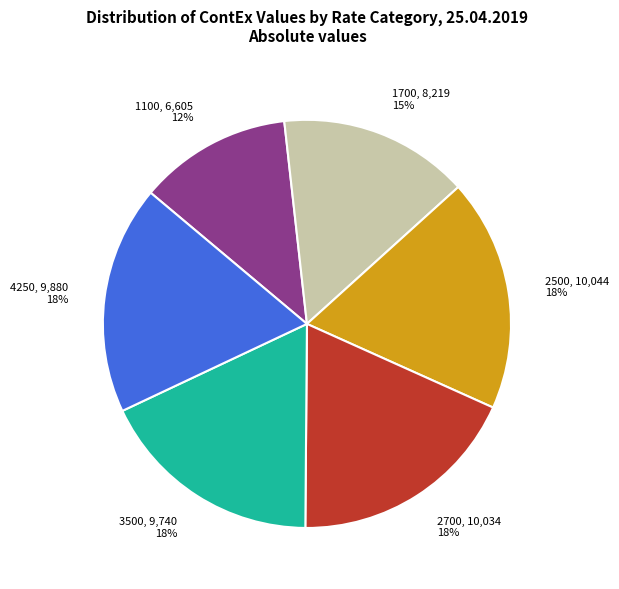

To the nearest percent, what portion does 1700 represent?

15%